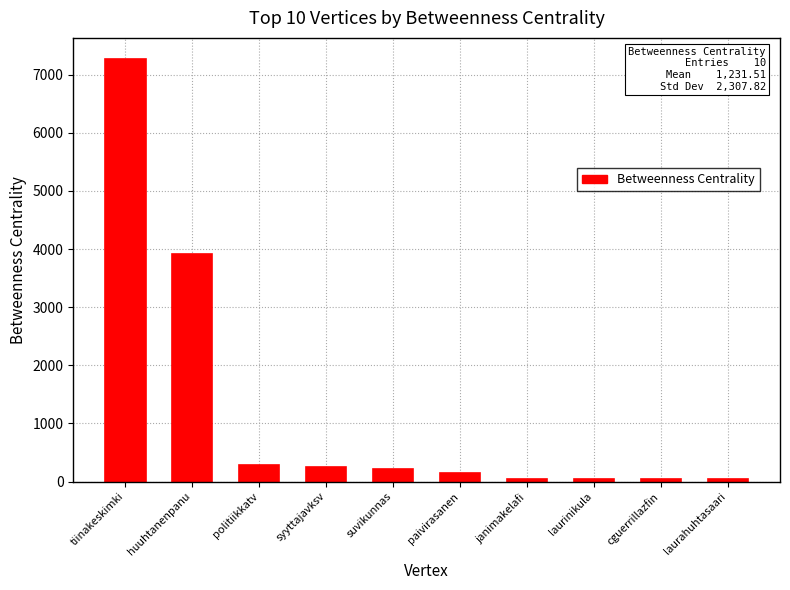

What is the sum of all values?

12315.1